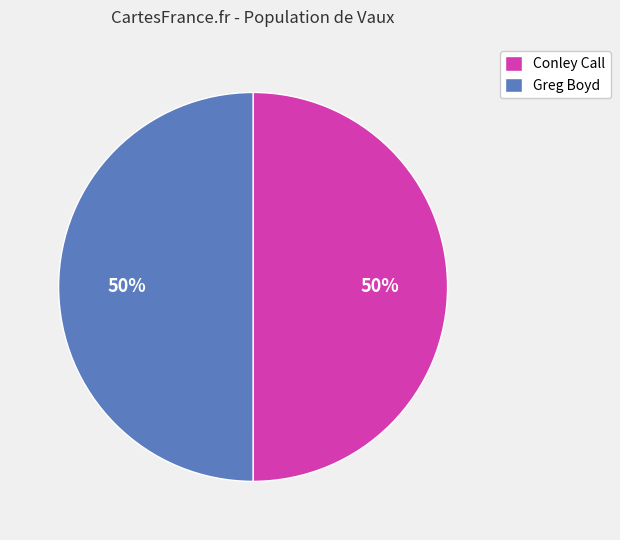

Is it true that Greg Boyd is 50% of the pie?

True